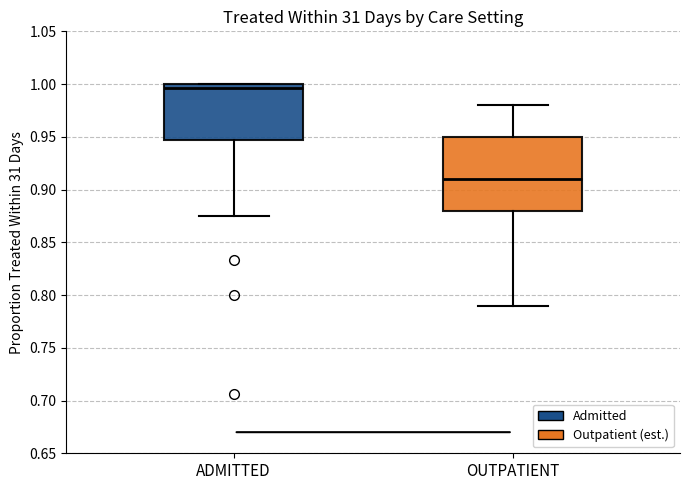

Reading left to right, transcribe this box plot: for each box, give where its median line is, the range the box spans, and where its two whiskers end, as read against the y-axis. The values are not printed on the chart, so give them approximately, as read against the axis.

ADMITTED: median 0.995, box 0.945 to 1.000, whiskers 0.875 to 1.000
OUTPATIENT: median 0.910, box 0.880 to 0.950, whiskers 0.790 to 0.980